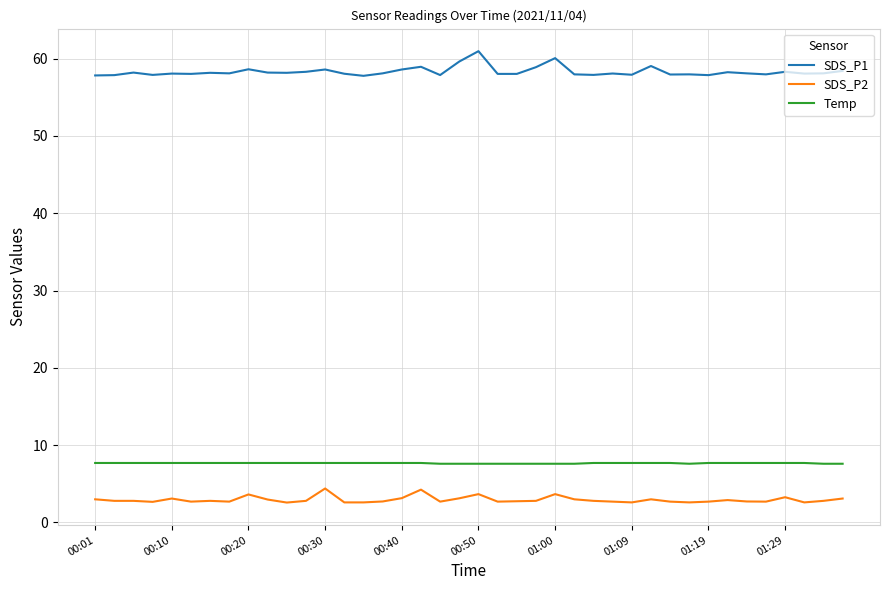

What is the difference between the maximum and minimum values in the Temp series?

0.1